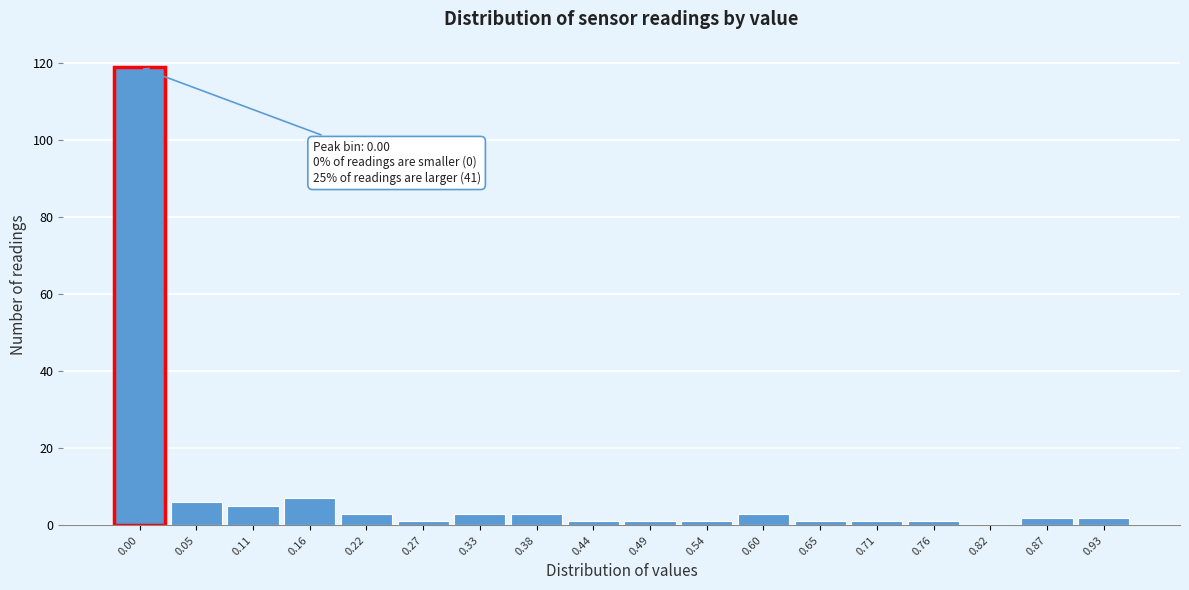

Reading right to left, transcribe all the data shown in this chart.

0.93=2	0.87=2	0.82=0	0.76=1	0.71=1	0.65=1	0.60=3	0.54=1	0.49=1	0.44=1	0.38=3	0.33=3	0.27=1	0.22=3	0.16=7	0.11=5	0.05=6	0.00=119